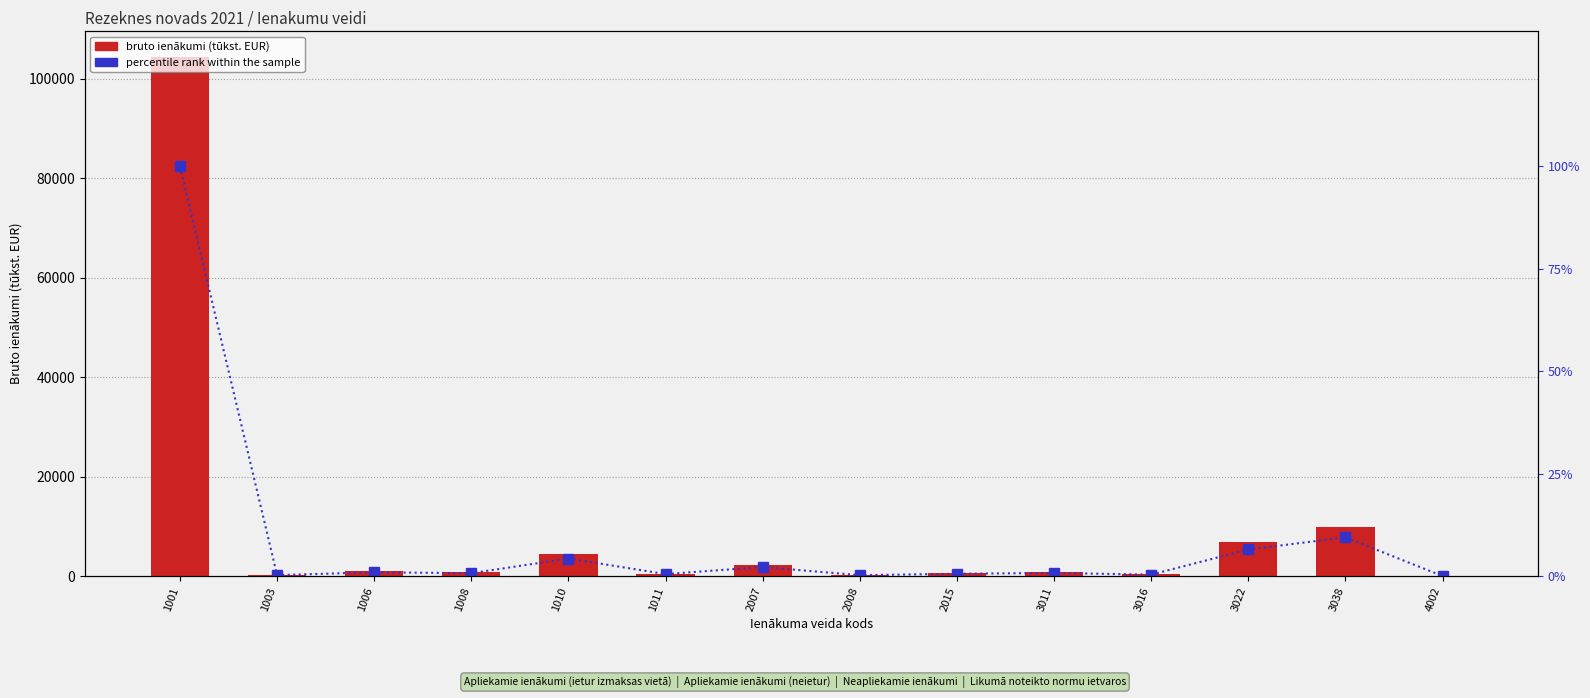

What are all the series names shown in the legend?

bruto ienākumi (tūkst. EUR), percentile rank within the sample